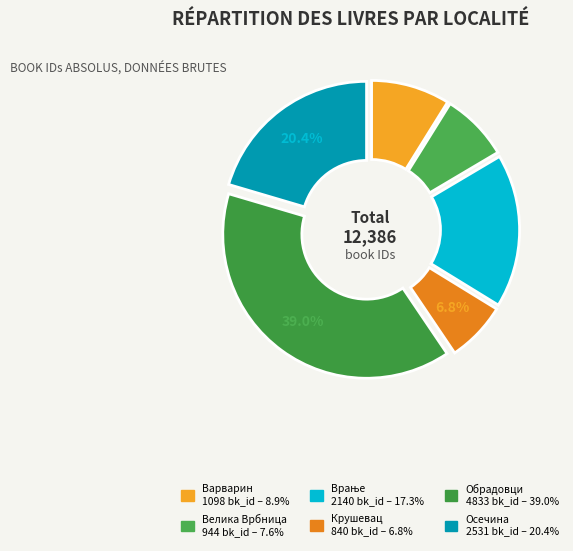

True or false: Врање accounts for 17% of the total.

True